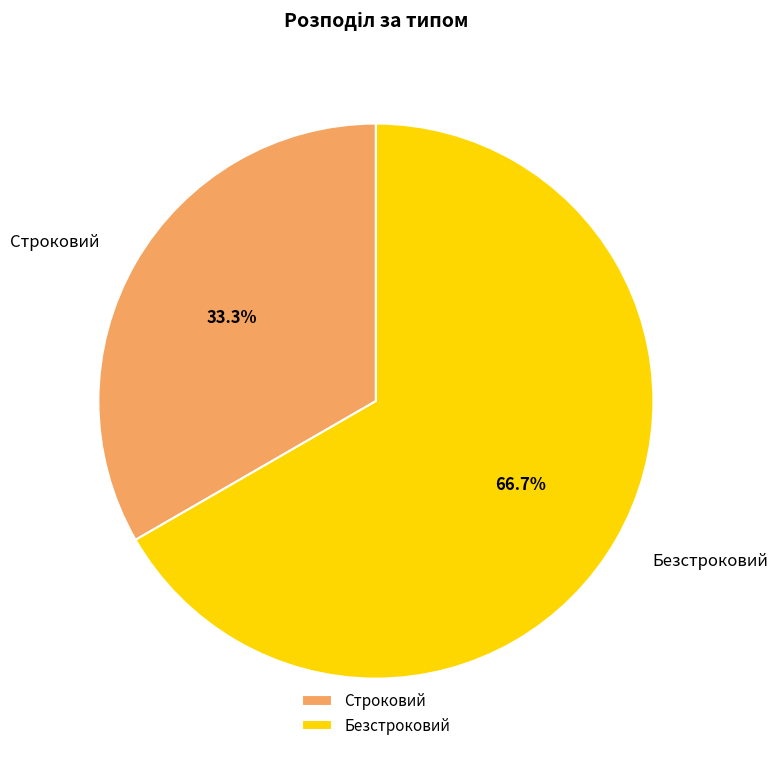

How many slices are in this pie chart?

2